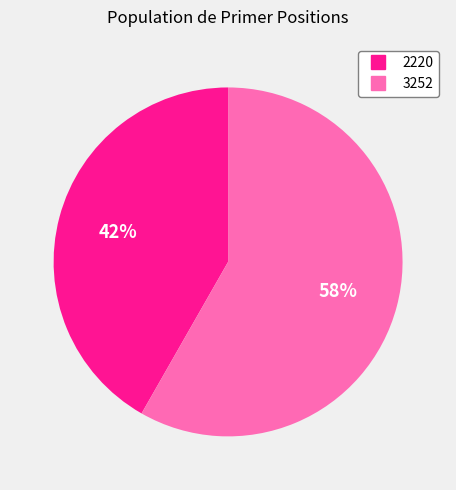

Which category accounts for the majority?

3252